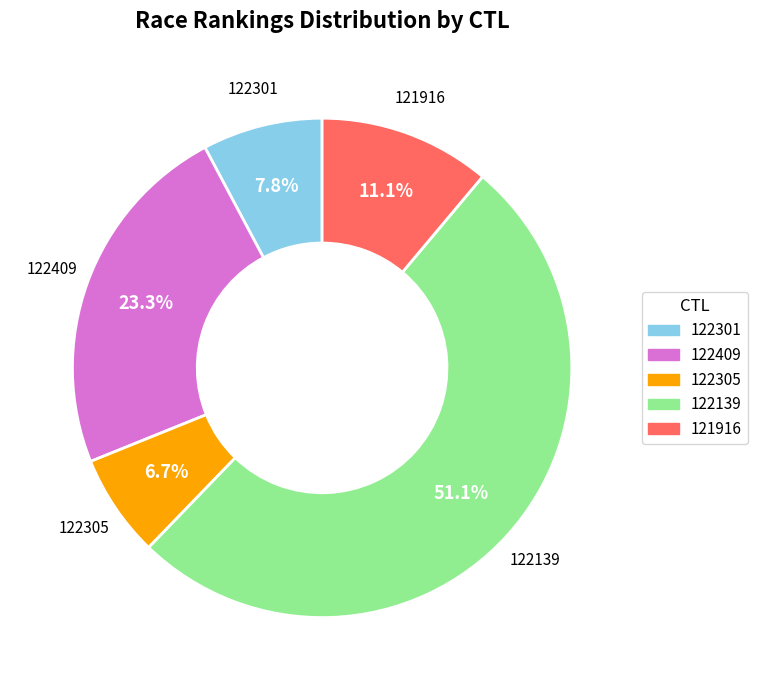

Is there a majority slice in this chart?

Yes